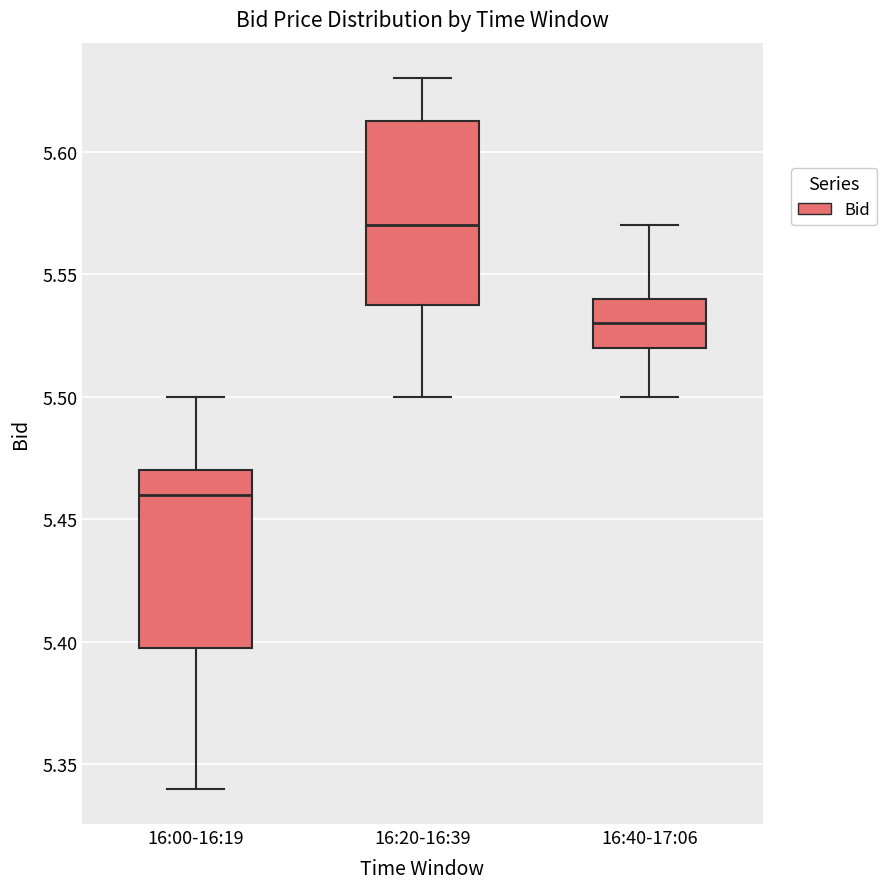

Which box has the highest median line?

16:20-16:39